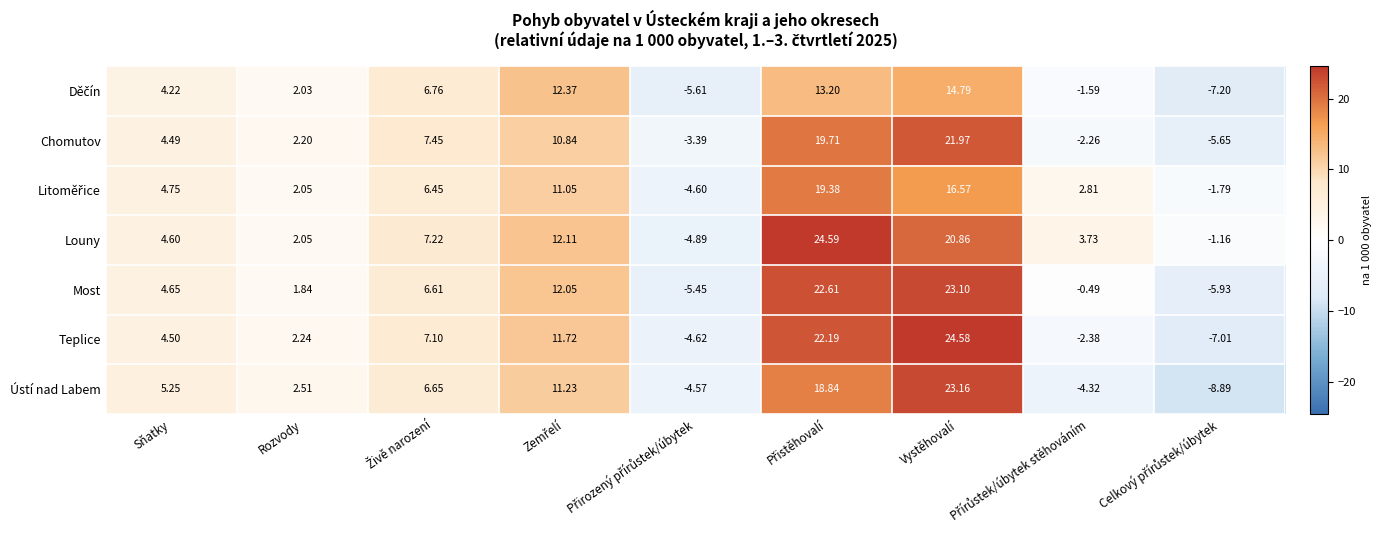

Which series has the largest total across all categories?

Louny